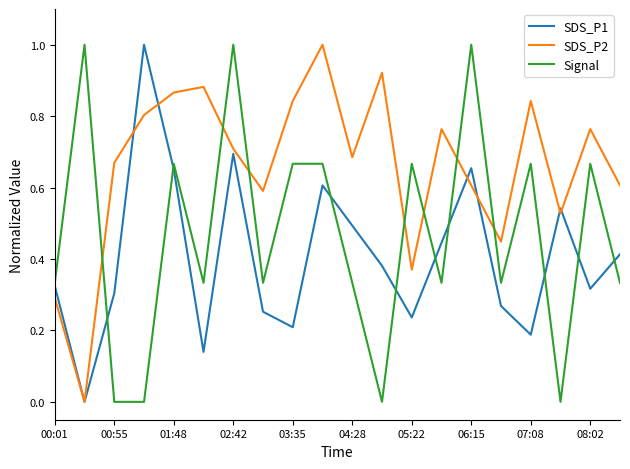

Rank the series by their average value, from highest to lowest.

SDS_P2, Signal, SDS_P1